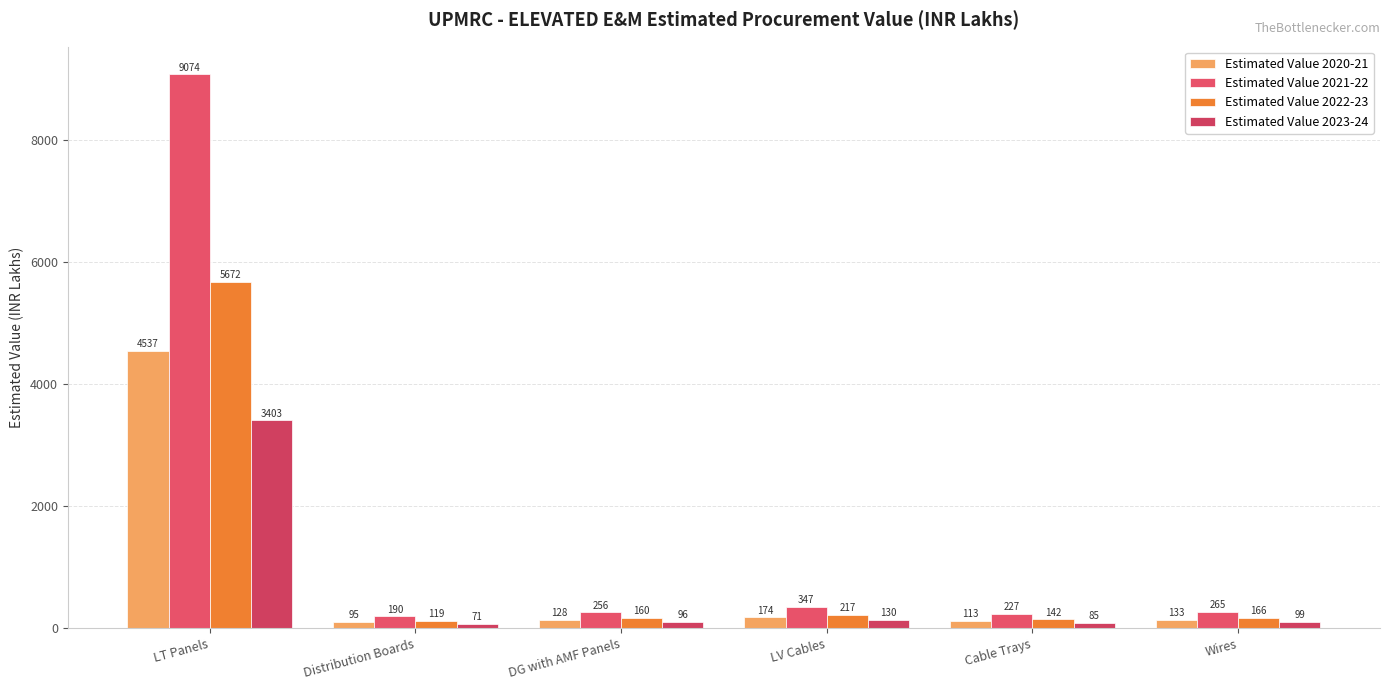

How many groups of bars are there?

6